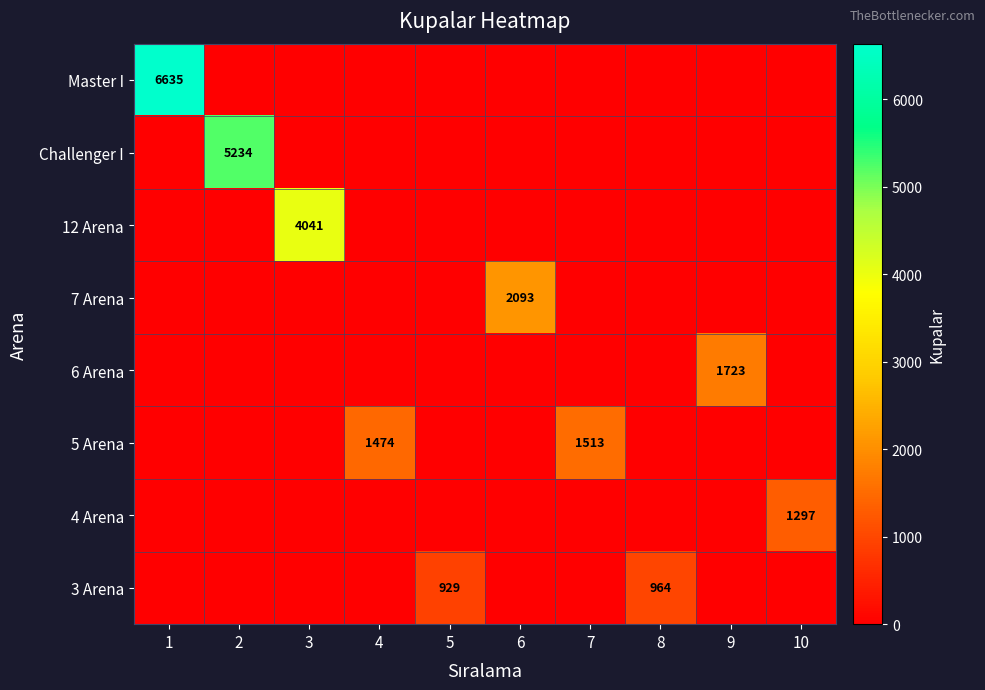

True or false: 6 Arena has a value of 1723 at 9.

True